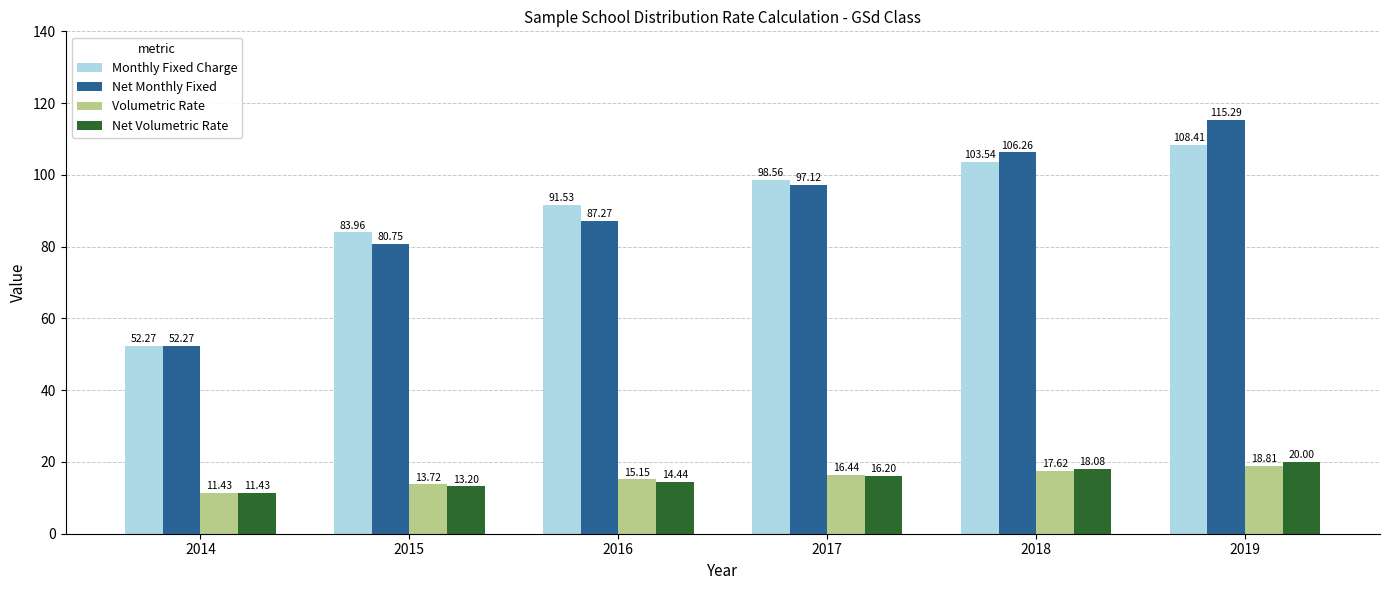

Rank the series at 2019 from lowest to highest value.

Volumetric Rate, Net Volumetric Rate, Monthly Fixed Charge, Net Monthly Fixed